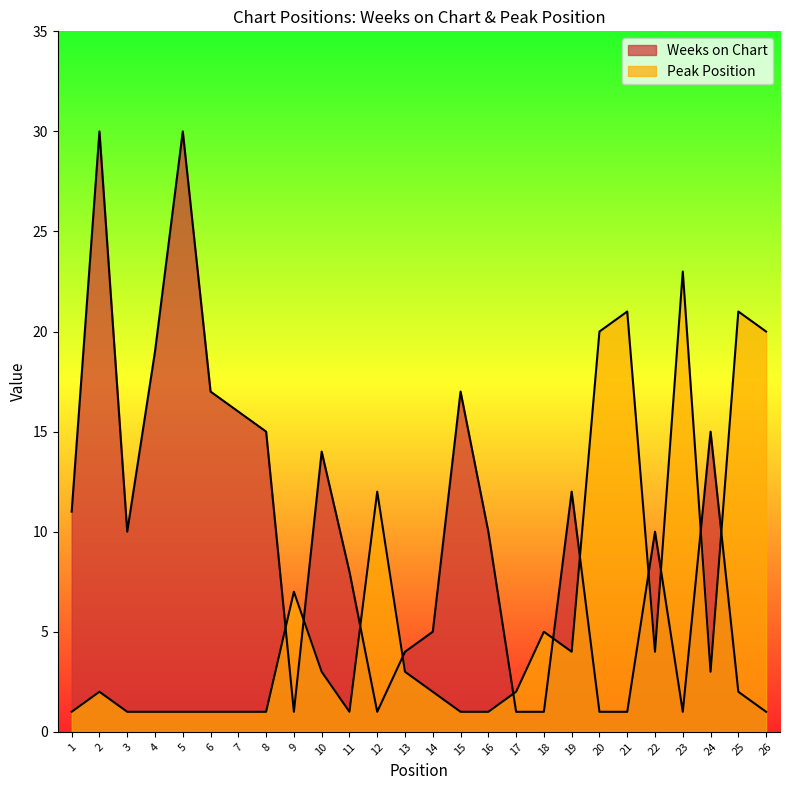

Reading left to right, extract all data points from this chart.

Weeks on Chart: 1=11	2=30	3=10	4=19	5=30	6=17	7=16	8=15	9=1	10=14	11=8	12=1	13=4	14=5	15=17	16=10	17=1	18=1	19=12	20=1	21=1	22=10	23=1	24=15	25=2	26=1
Peak Position: 1=1	2=2	3=1	4=1	5=1	6=1	7=1	8=1	9=7	10=3	11=1	12=12	13=3	14=2	15=1	16=1	17=2	18=5	19=4	20=20	21=21	22=4	23=23	24=3	25=21	26=20